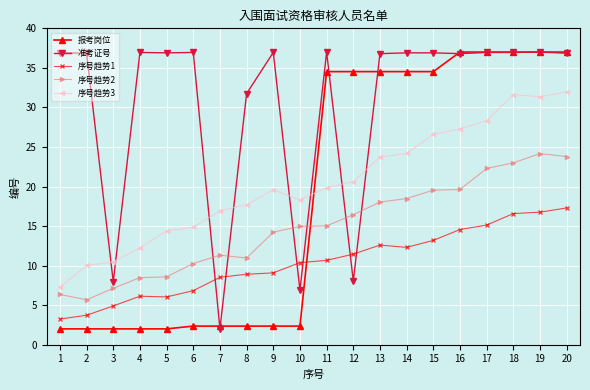

What is the value of the 报考岗位 point at the 6th from the left?

2.4